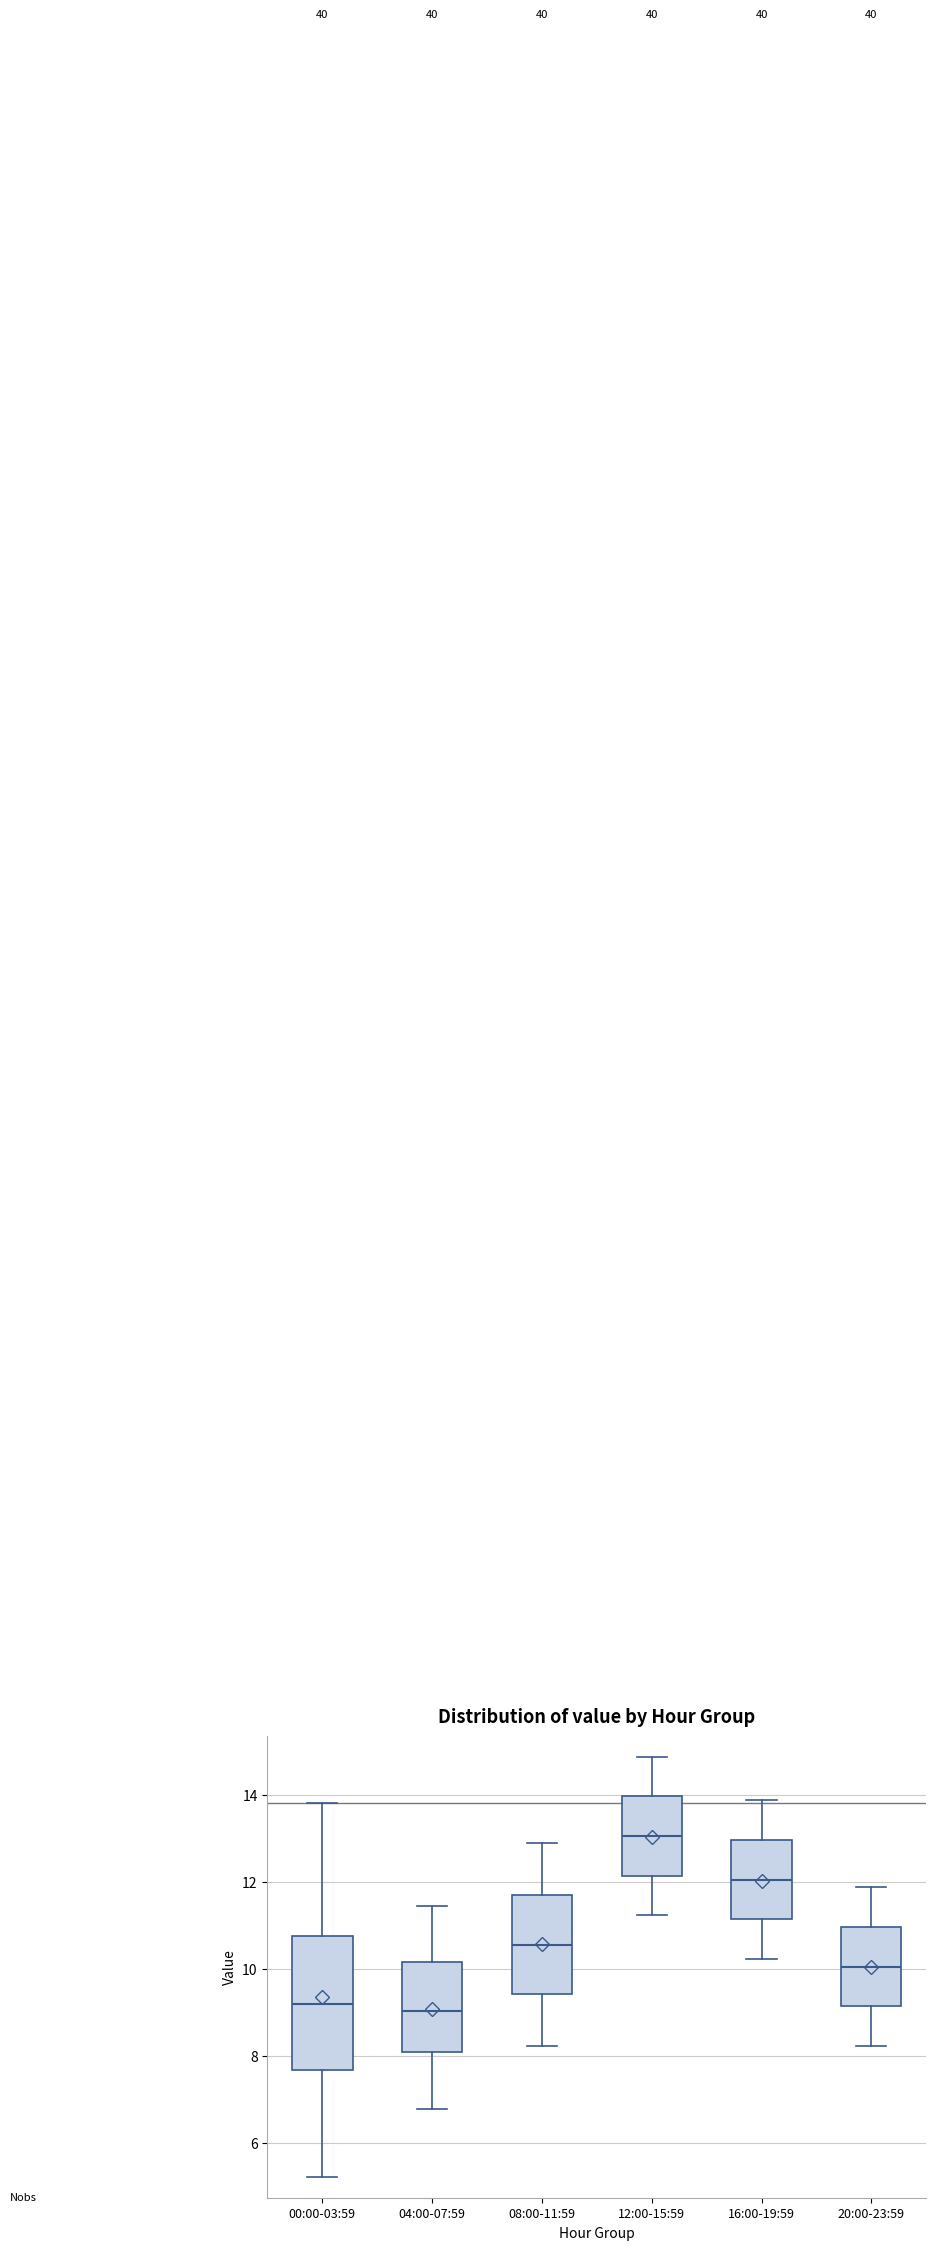

Reading left to right, transcribe this box plot: for each box, give where its median line is, the range the box spans, and where its two whiskers end, as read against the y-axis. The values are not printed on the chart, so give them approximately, as read against the axis.

00:00-03:59: median 9.2, box 7.6 to 10.8, whiskers 5.2 to 13.8
04:00-07:59: median 9.0, box 8.0 to 10.2, whiskers 6.8 to 11.4
08:00-11:59: median 10.6, box 9.4 to 11.6, whiskers 8.2 to 13.0
12:00-15:59: median 13.0, box 12.2 to 14.0, whiskers 11.2 to 14.8
16:00-19:59: median 12.0, box 11.2 to 13.0, whiskers 10.2 to 13.8
20:00-23:59: median 10.0, box 9.2 to 11.0, whiskers 8.2 to 11.8